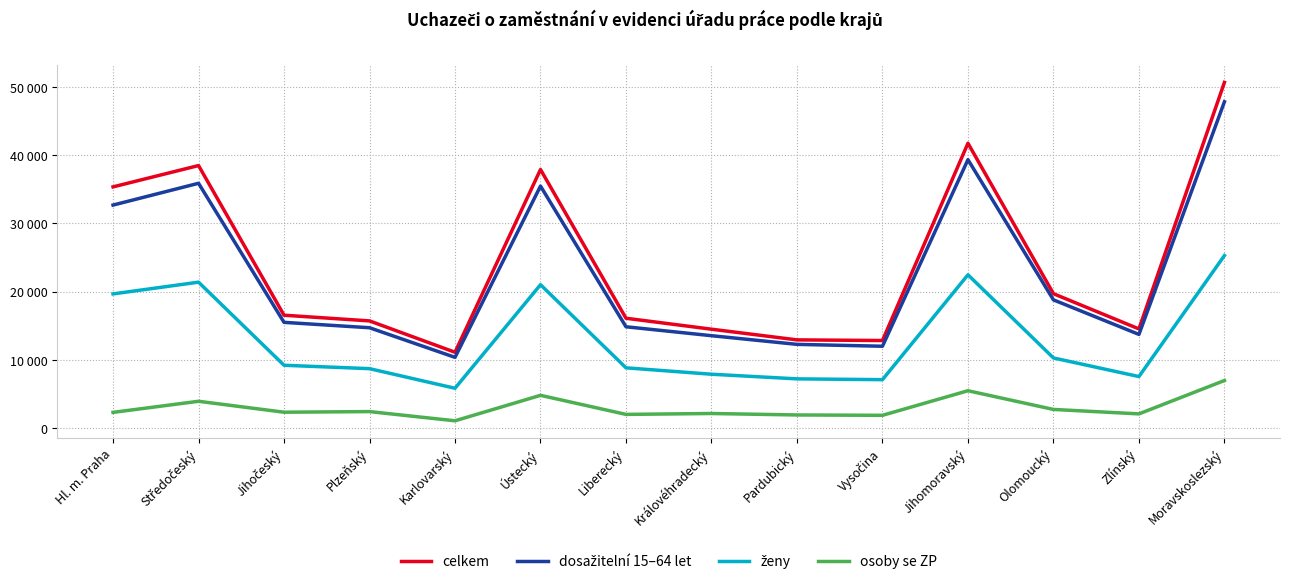

Rank the categories by ženy value from lowest to highest.

Karlovarský, Vysočina, Pardubický, Zlínský, Královéhradecký, Plzeňský, Liberecký, Jihočeský, Olomoucký, Hl. m. Praha, Ústecký, Středočeský, Jihomoravský, Moravskoslezský